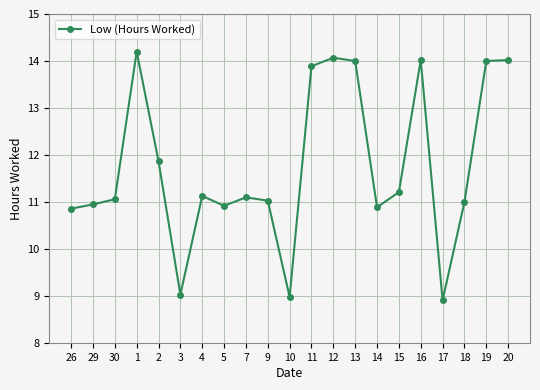

What is the approximate value at 10?

9.0